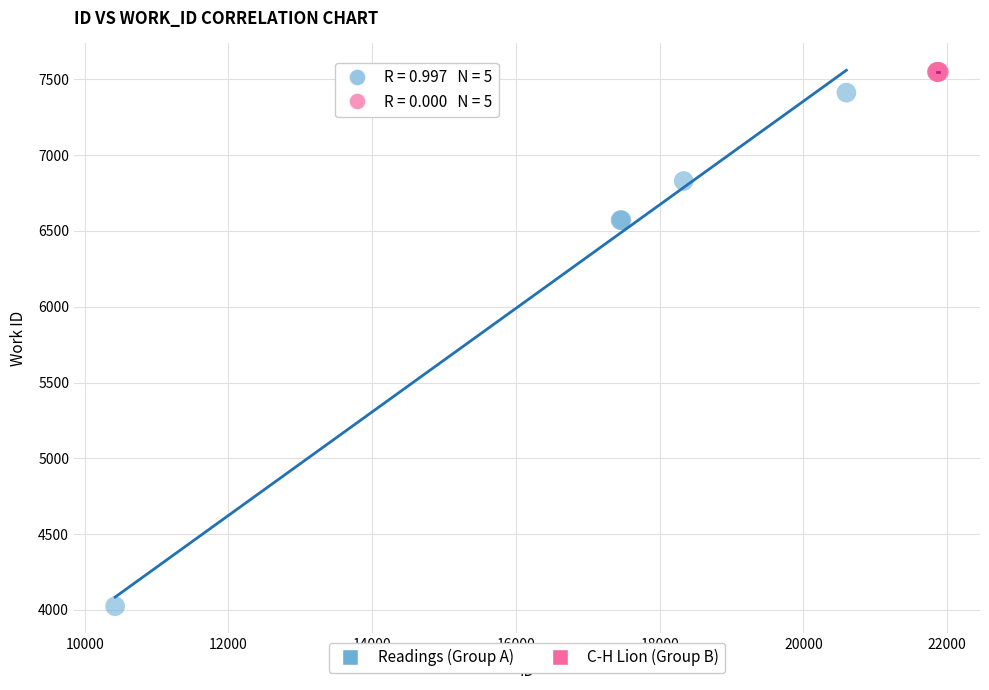

Which series reaches the maximum Y coordinate?

C-H Lion (Group B)